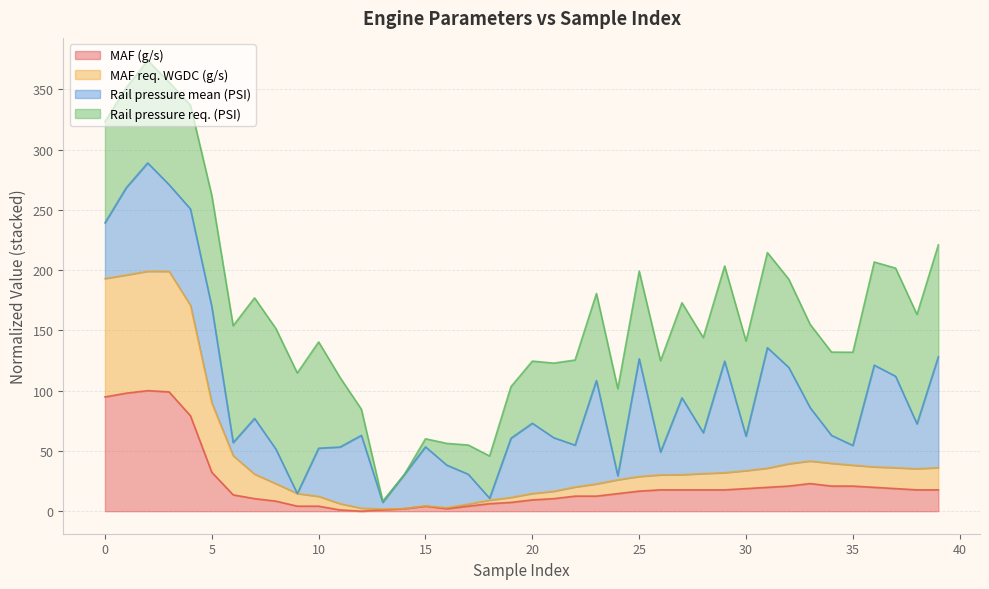

True or false: MAF req. WGDC (g/s) has more than 2 interior local peaks.

True